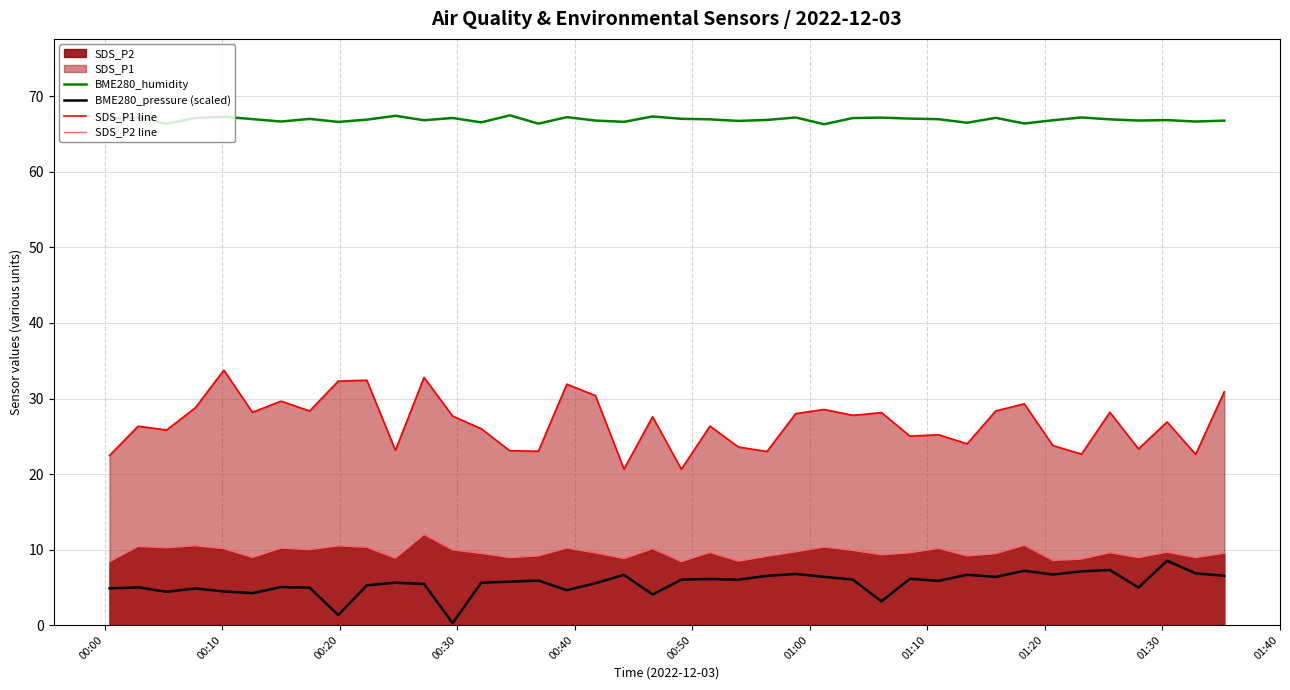

How many series are shown in this chart?

4